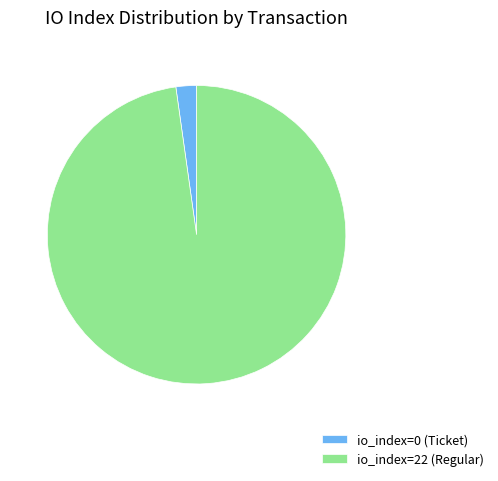

Rank the categories by value from highest to lowest.

io_index=22 (Regular), io_index=0 (Ticket)